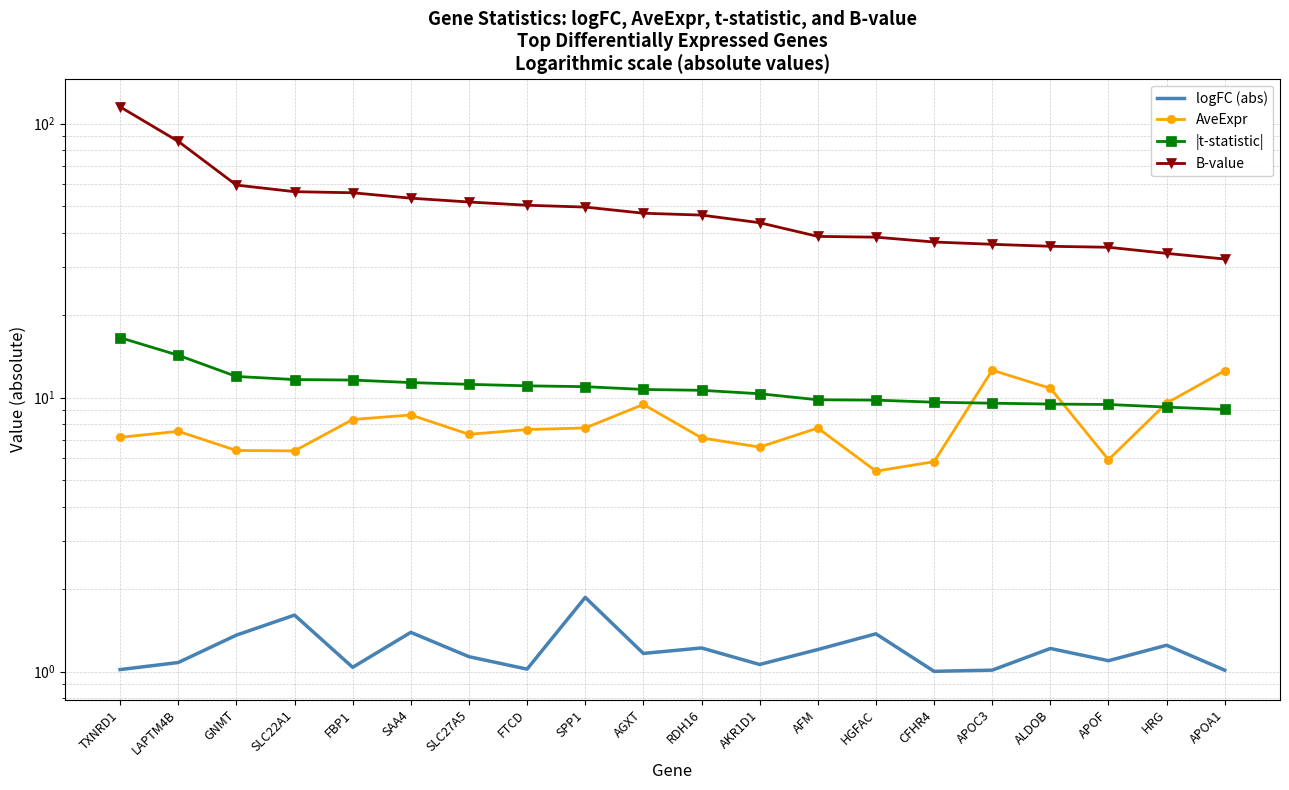

How many values in the |t-statistic| series are below 10?

8